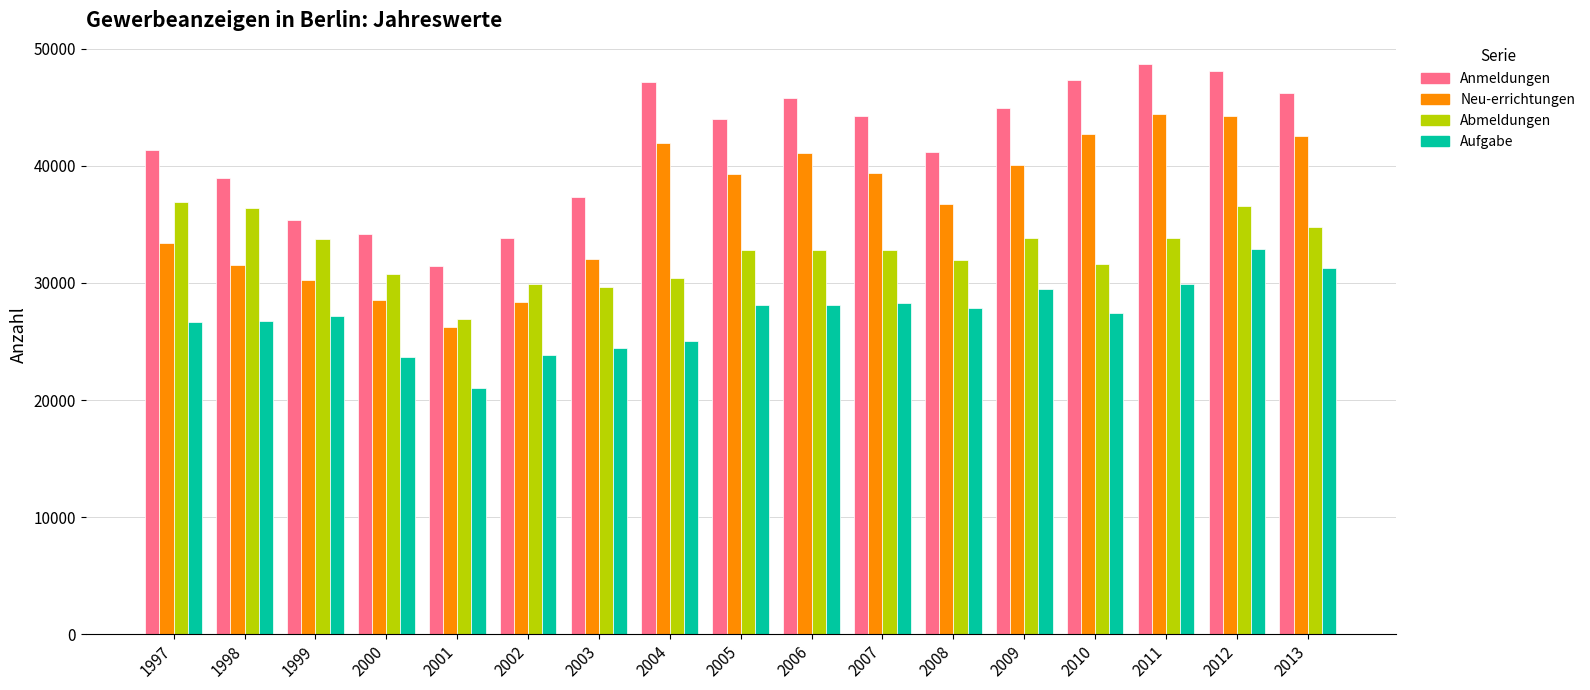

Is it true that Anmeldungen equals 76052 at 2007?

False